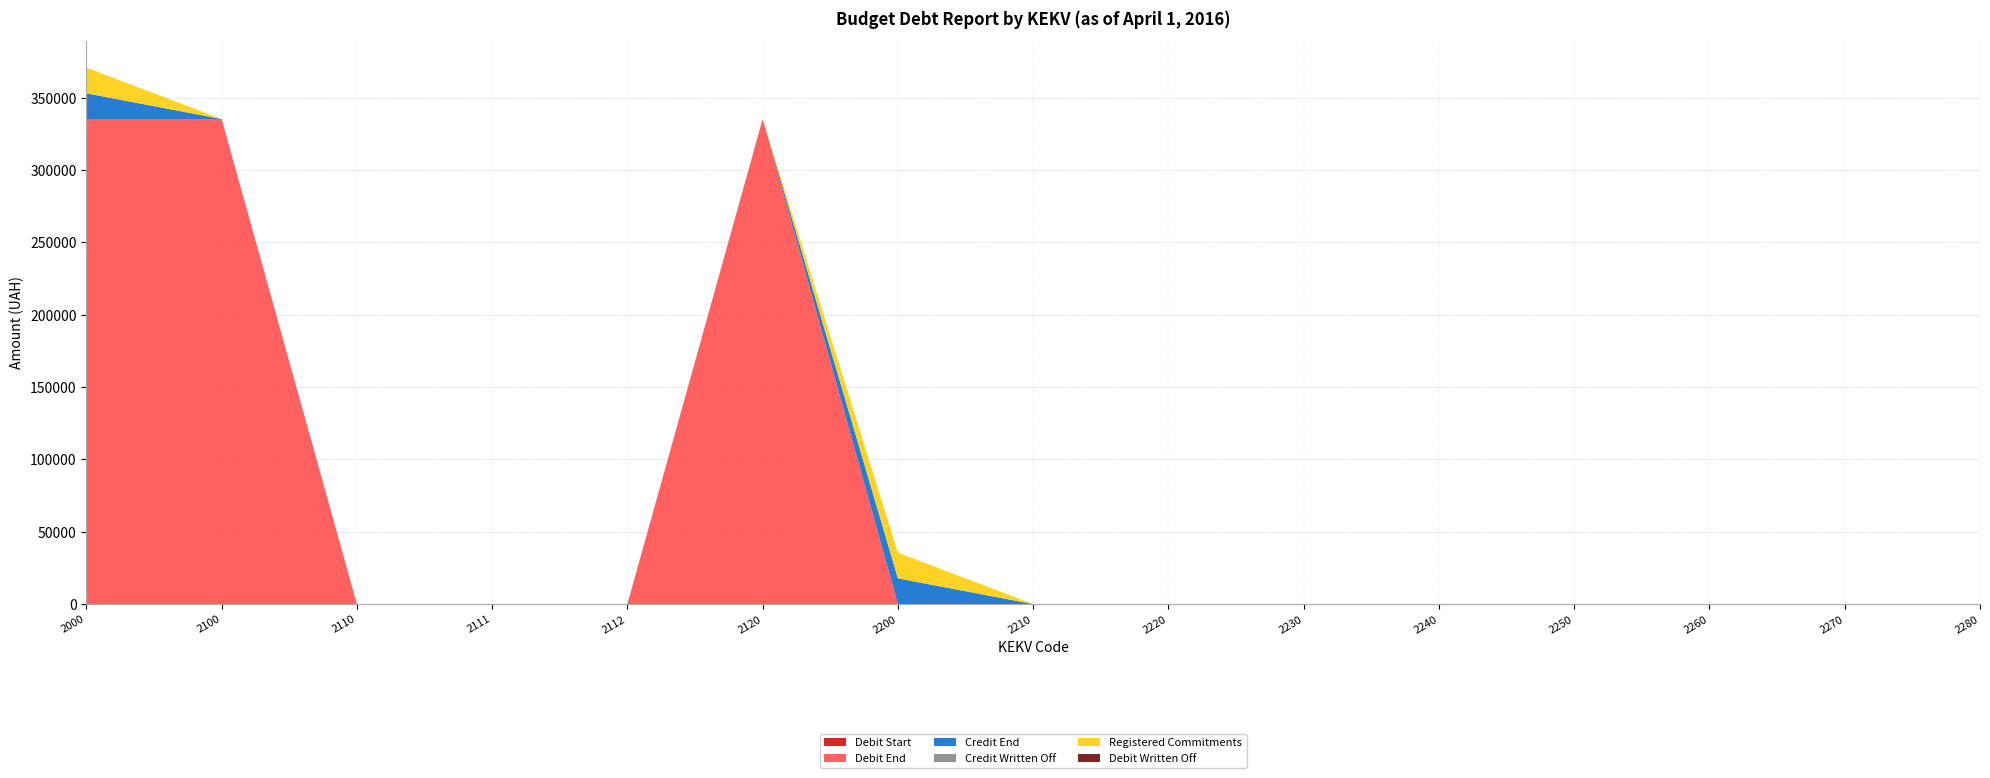

Reading left to right, list all the values displayed in this chart.

Debit Start: 0.0	0.0	0.0	0.0	0.0	0.0	0.0	0.0	0.0	0.0	0.0	0.0	0.0	0.0	0.0
Debit End: 335204.0	335204.0	0.0	0.0	0.0	335204.0	0.0	0.0	0.0	0.0	0.0	0.0	0.0	0.0	0.0
Credit End: 17769.7	0.0	0.0	0.0	0.0	0.0	17769.7	0.0	0.0	0.0	0.0	0.0	0.0	0.0	0.0
Credit Written Off: 0.0	0.0	0.0	0.0	0.0	0.0	0.0	0.0	0.0	0.0	0.0	0.0	0.0	0.0	0.0
Registered Commitments: 17769.7	0.0	0.0	0.0	0.0	0.0	17769.7	0.0	0.0	0.0	0.0	0.0	0.0	0.0	0.0
Debit Written Off: 0.0	0.0	0.0	0.0	0.0	0.0	0.0	0.0	0.0	0.0	0.0	0.0	0.0	0.0	0.0